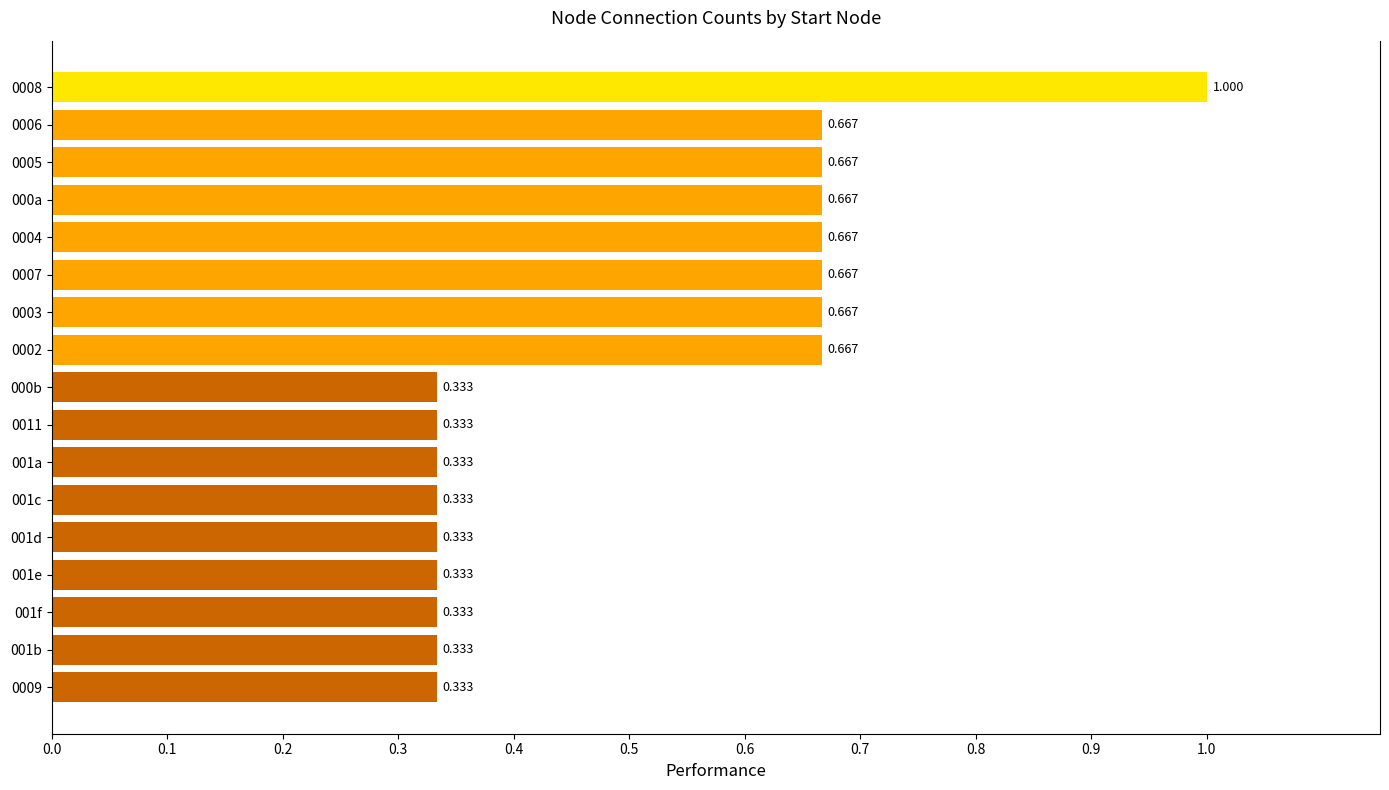

Count the number of data series in this chart.

1